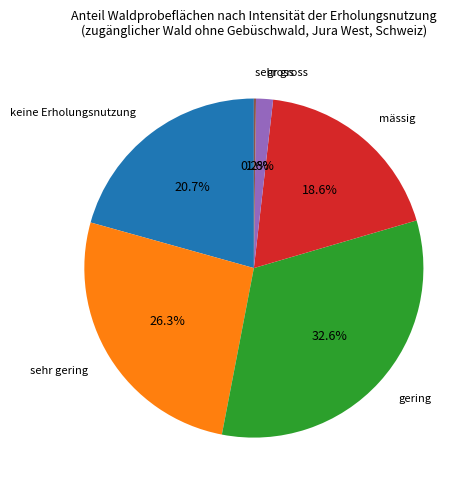

Is there any slice that represents more than half of the pie?

No